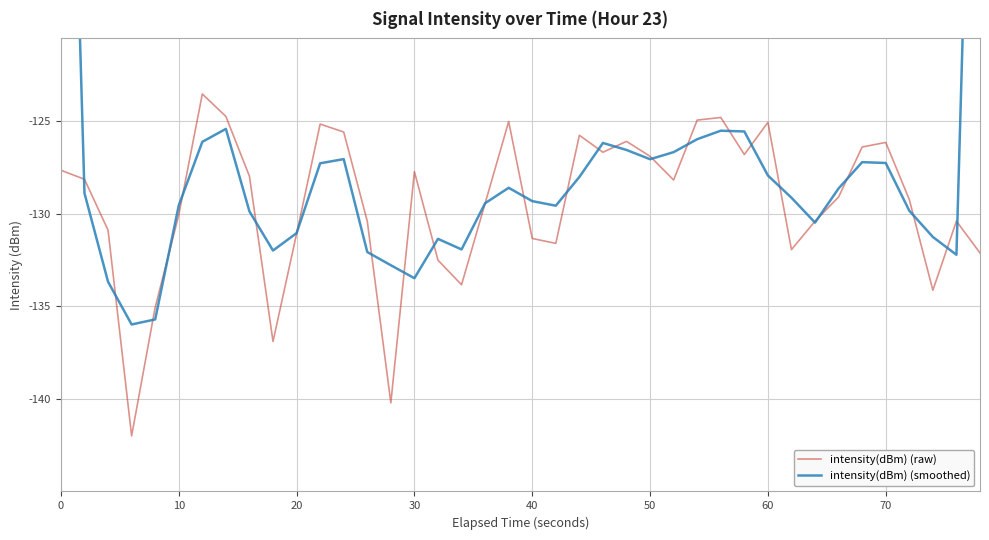

Reading left to right, transcribe all the data shown in this chart.

intensity(dBm) (raw): -127.7	-128.1	-130.9	-142.0	-135.1	-130.1	-123.5	-124.7	-128.0	-136.9	-131.1	-125.2	-125.6	-130.4	-140.2	-127.7	-132.5	-133.8	-129.4	-125.0	-131.3	-131.6	-125.8	-126.7	-126.1	-126.9	-128.2	-124.9	-124.8	-126.8	-125.1	-131.9	-130.4	-129.1	-126.4	-126.2	-129.2	-134.1	-130.4	-132.1
intensity(dBm) (smoothed): -85.3	-128.9	-133.7	-136.0	-135.7	-129.6	-126.1	-125.4	-129.9	-132.0	-131.0	-127.3	-127.1	-132.1	-132.8	-133.5	-131.4	-131.9	-129.4	-128.6	-129.3	-129.6	-128.0	-126.2	-126.6	-127.1	-126.7	-126.0	-125.5	-125.6	-127.9	-129.1	-130.5	-128.6	-127.2	-127.3	-129.8	-131.3	-132.2	-87.5